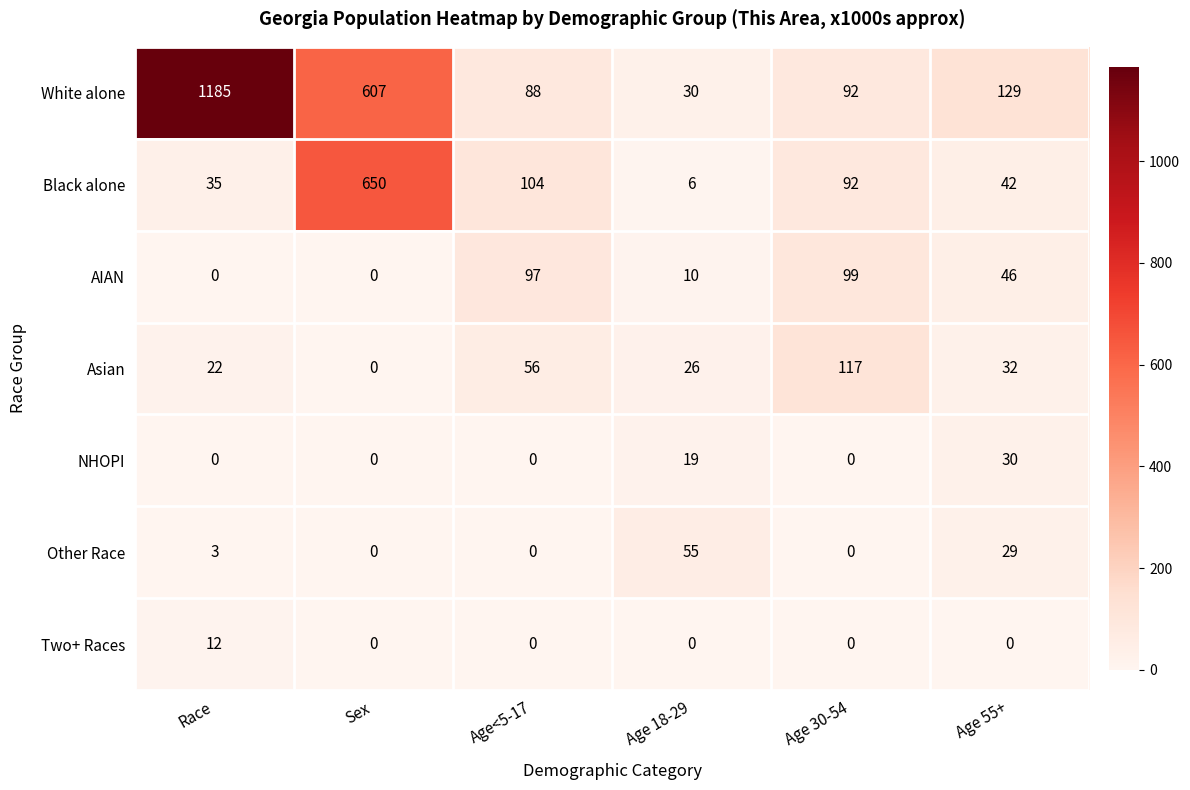

What is the average value of the White alone series?

355